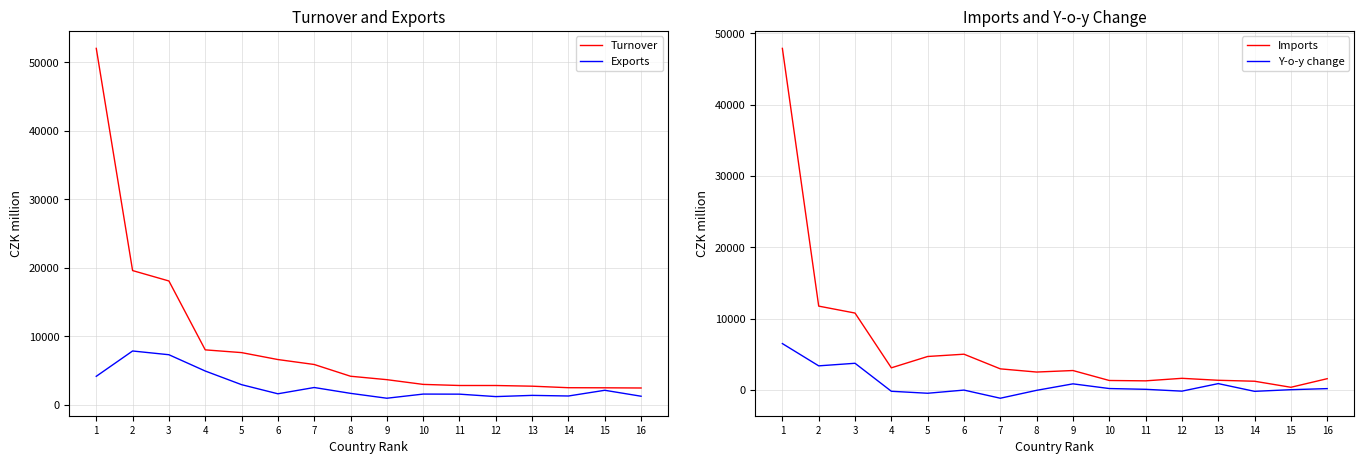

Reading right to left, extract all data points from this chart.

Turnover: 16=2426	15=2453	14=2467	13=2690	12=2789	11=2791	10=2951	9=3642	8=4143	7=5859	6=6581	5=7594	4=7995	3=18055	2=19575	1=52025
Exports: 16=1223	15=2092	14=1257	13=1347	12=1170	11=1526	10=1537	9=931	8=1644	7=2497	6=1580	5=2913	4=4905	3=7284	2=7830	1=4133
Imports: 16=1566	15=361	14=1210	13=1343	12=1619	11=1264	10=1314	9=2711	8=2499	7=2946	6=5001	5=4681	4=3090	3=10771	2=11745	1=47892
Y-o-y change: 16=175	15=23	14=-207	13=876	12=-181	11=77	10=185	9=843	8=-66	7=-1174	6=-32	5=-476	4=-198	3=3728	2=3367	1=6490